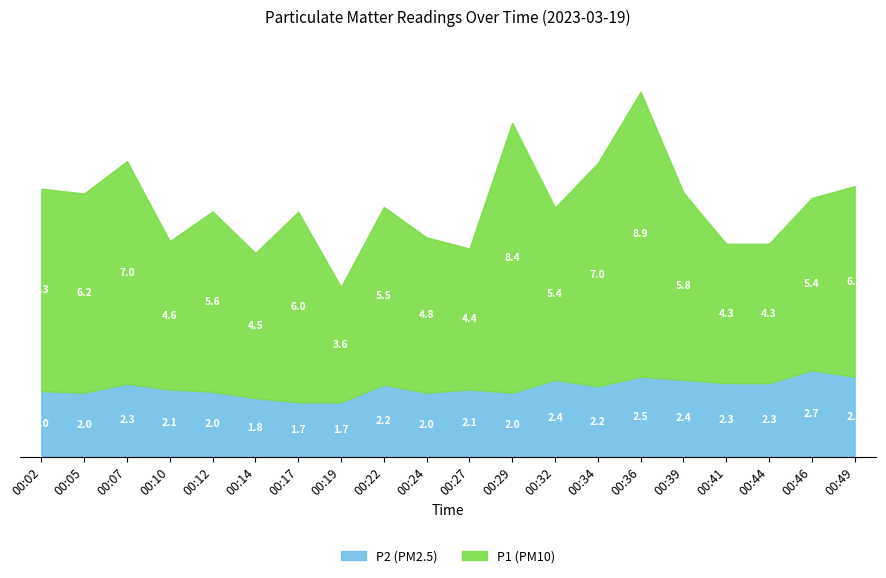

In P2 (PM2.5), how many points are lower than both neighbors (excluding endpoints)?

4